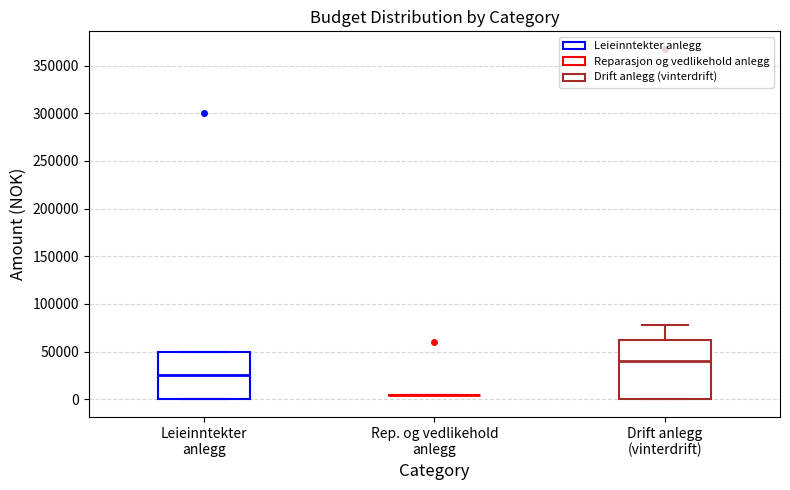

Which box is the tallest, from its lower edge to its upper edge?

Drift anlegg (vinterdrift)